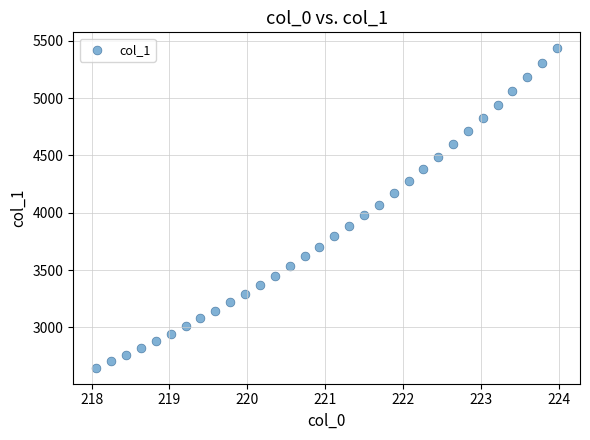

What is the range of Y values (max minus min)?

2786.1